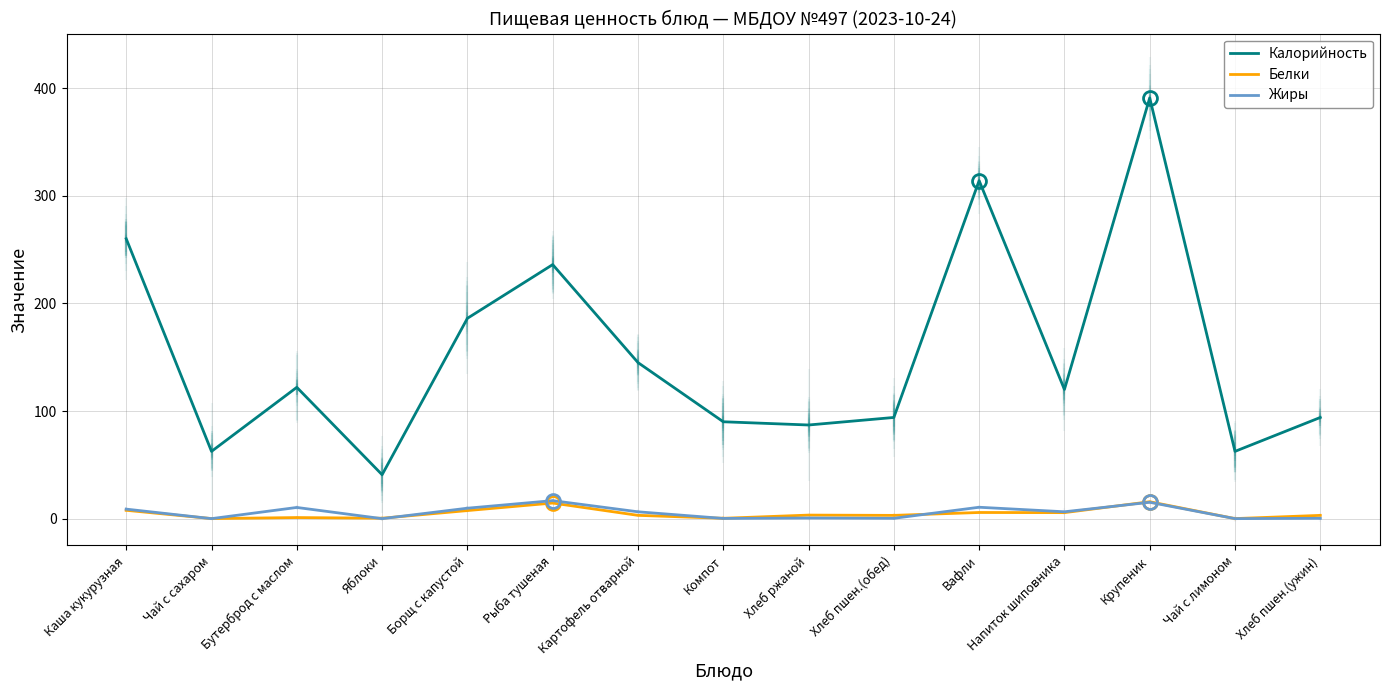

Is this an area chart (filled region under the line)?

No